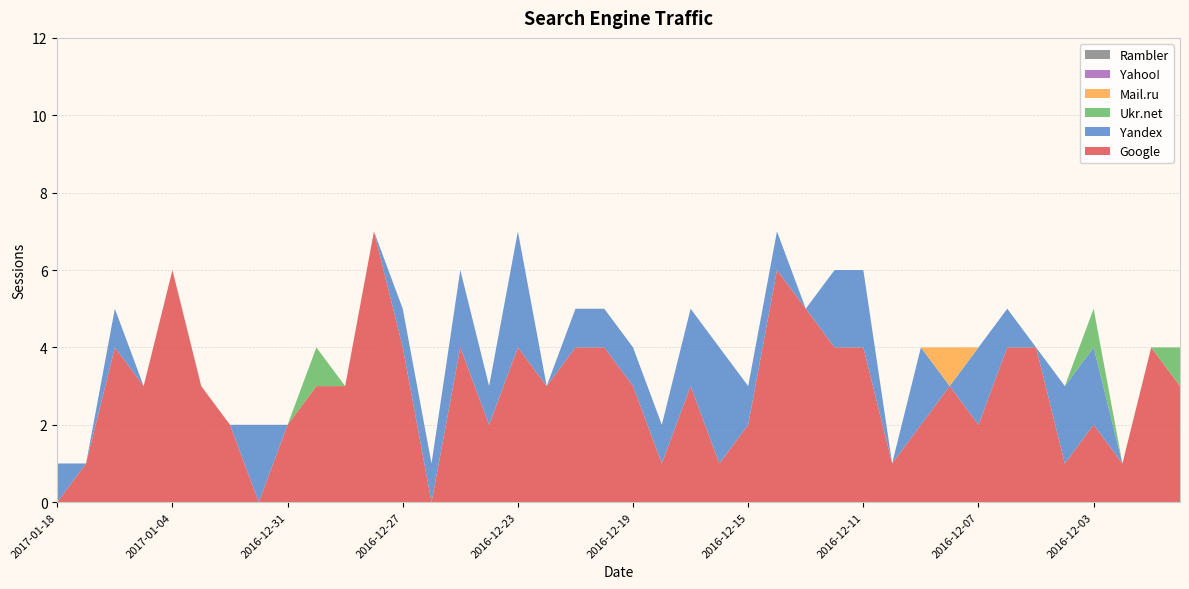

Reading right to left, transcribe all the data shown in this chart.

Google: 3	4	1	2	1	4	4	2	3	2	1	4	4	5	6	2	1	3	1	3	4	4	3	4	2	4	0	4	7	3	3	2	0	2	3	6	3	4	1	0
Yandex: 0	0	0	2	2	0	1	2	0	2	0	2	2	0	1	1	3	2	1	1	1	1	0	3	1	2	1	1	0	0	0	0	2	0	0	0	0	1	0	1
Ukr.net: 1	0	0	1	0	0	0	0	0	0	0	0	0	0	0	0	0	0	0	0	0	0	0	0	0	0	0	0	0	0	1	0	0	0	0	0	0	0	0	0
Mail.ru: 0	0	0	0	0	0	0	0	1	0	0	0	0	0	0	0	0	0	0	0	0	0	0	0	0	0	0	0	0	0	0	0	0	0	0	0	0	0	0	0
Yahoo!: 0	0	0	0	0	0	0	0	0	0	0	0	0	0	0	0	0	0	0	0	0	0	0	0	0	0	0	0	0	0	0	0	0	0	0	0	0	0	0	0
Rambler: 0	0	0	0	0	0	0	0	0	0	0	0	0	0	0	0	0	0	0	0	0	0	0	0	0	0	0	0	0	0	0	0	0	0	0	0	0	0	0	0